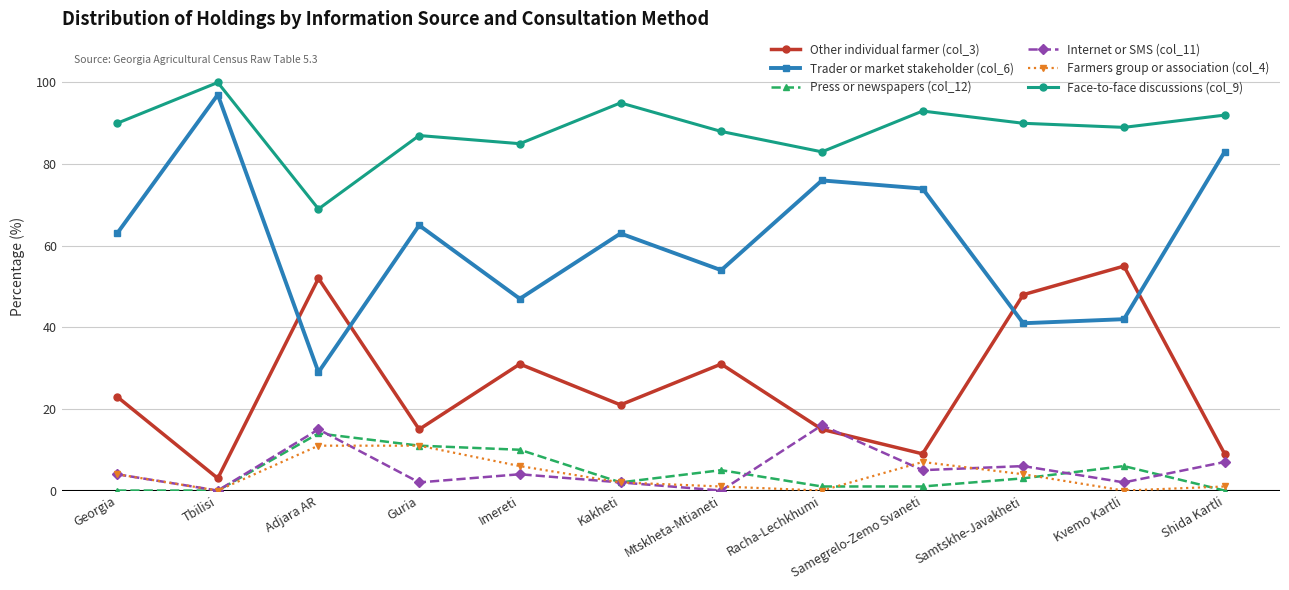

What is the label of the 11th point from the right?

Tbilisi